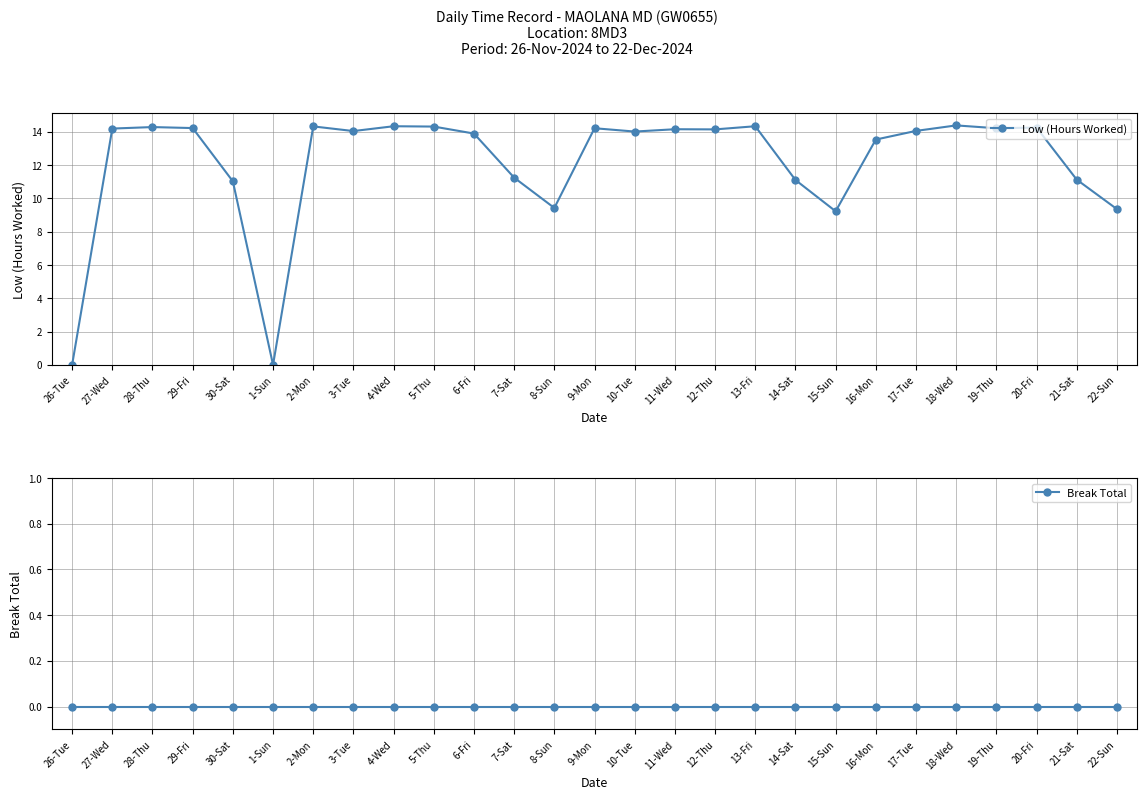

Reading right to left, list all the values displayed in this chart.

Low (Hours Worked): 9.4	11.1	14.3	14.2	14.4	14.1	13.5	9.2	11.1	14.3	14.2	14.2	14.0	14.2	9.4	11.2	13.9	14.3	14.3	14.1	14.3	0.0	11.0	14.2	14.3	14.2	0.0
Break Total: 0.0	0.0	0.0	0.0	0.0	0.0	0.0	0.0	0.0	0.0	0.0	0.0	0.0	0.0	0.0	0.0	0.0	0.0	0.0	0.0	0.0	0.0	0.0	0.0	0.0	0.0	0.0